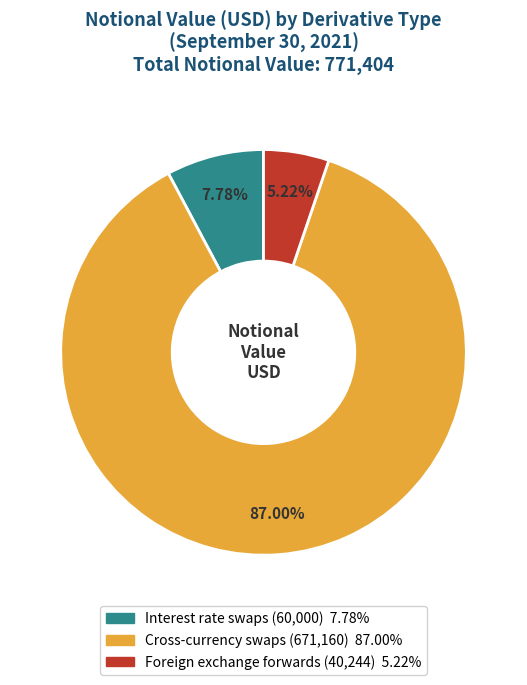

Between Cross-currency swaps and Interest rate swaps, which is larger?

Cross-currency swaps